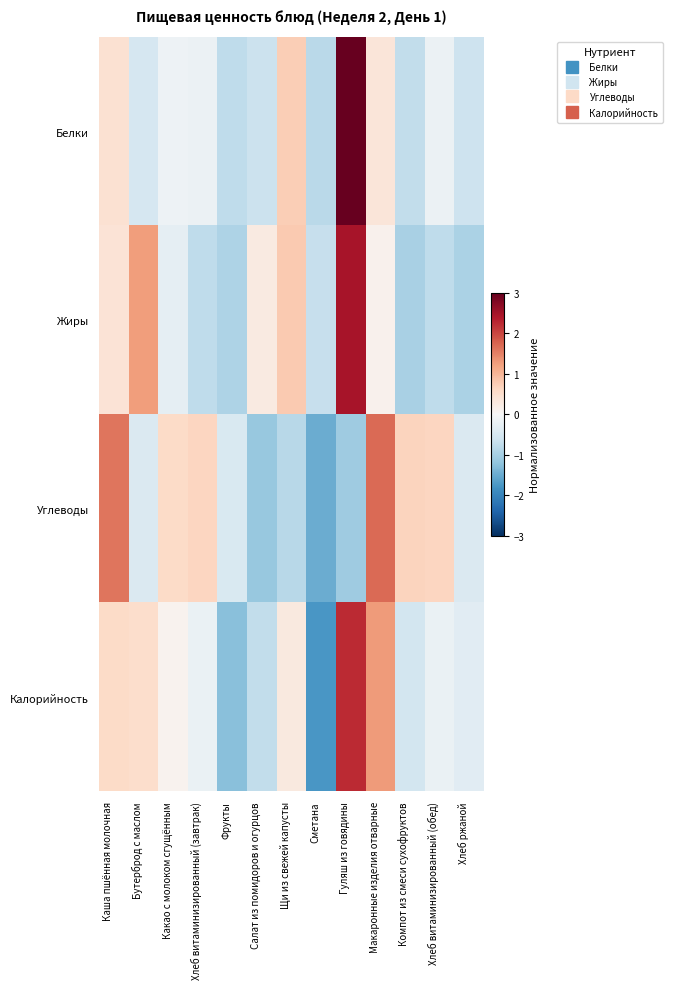

List the series in order of their peak value, lowest first.

Углеводы, Калорийность, Жиры, Белки